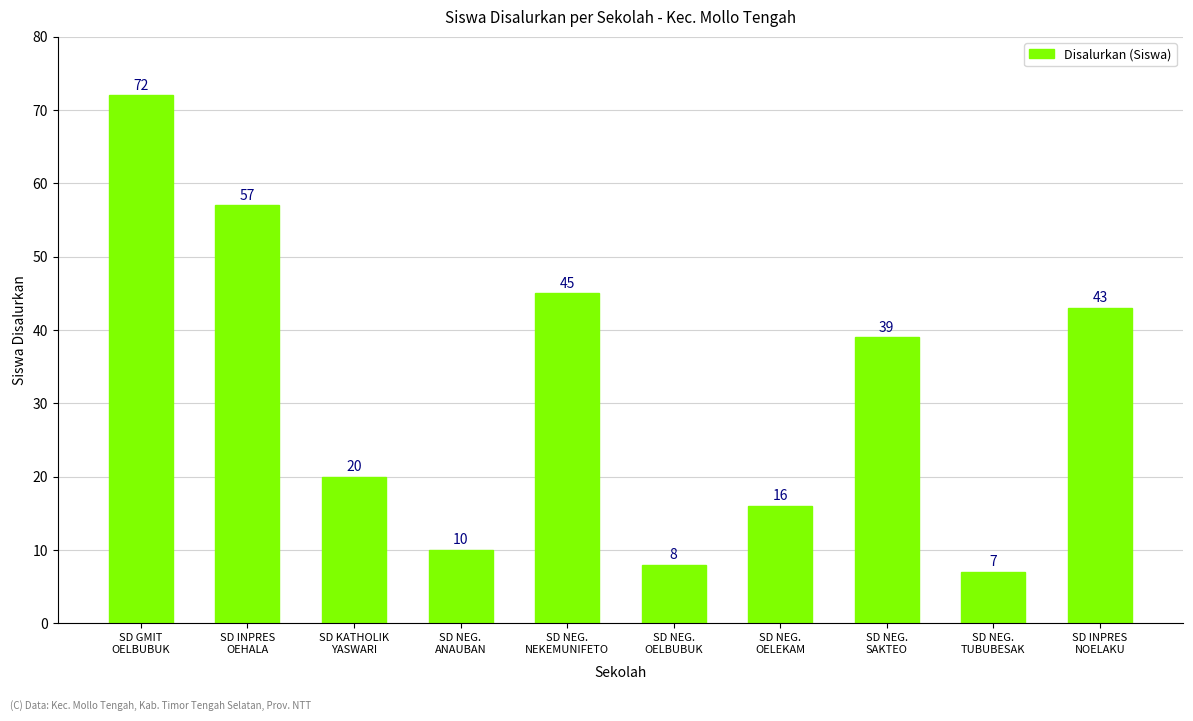

What is the value of the 1st bar from the left?

72